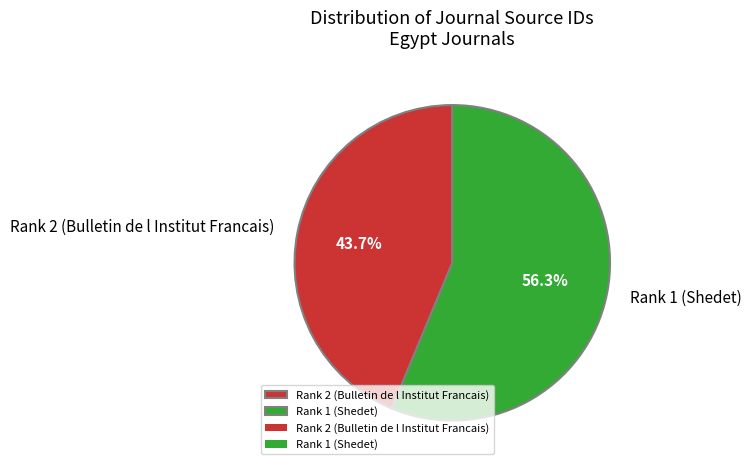

Between Rank 1 (Shedet) and Rank 2 (Bulletin de l Institut Francais), which is larger?

Rank 1 (Shedet)